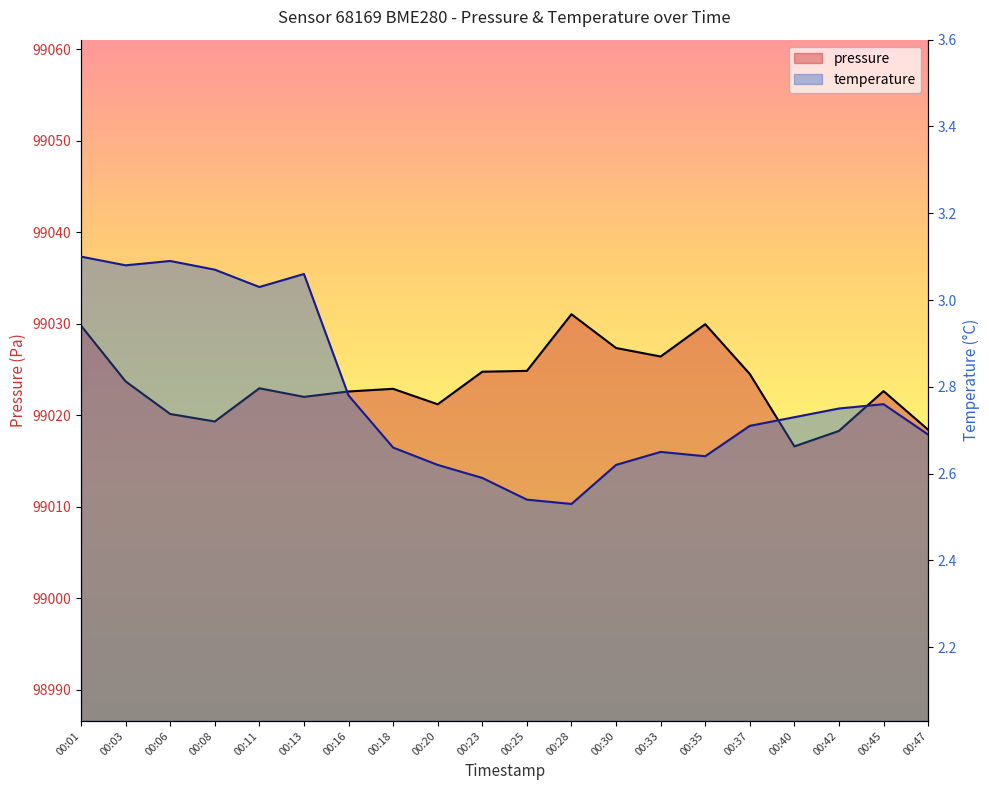

True or false: pressure and temperature intersect in this chart.

False